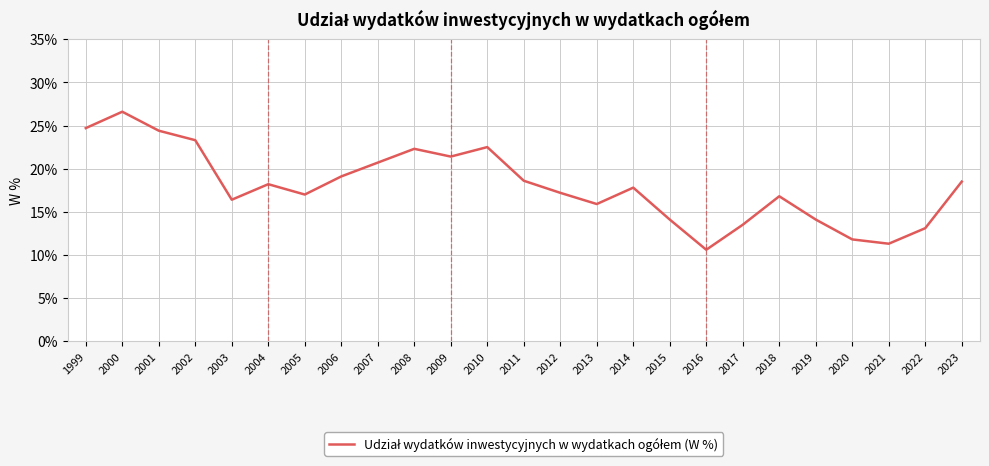

Count the number of categories in the chart.

25